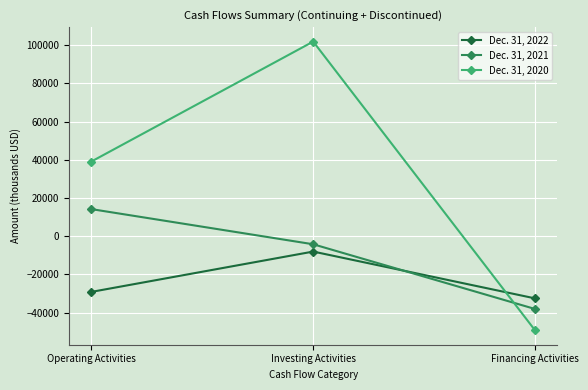

What is the label of the 1st point from the right?

Financing Activities